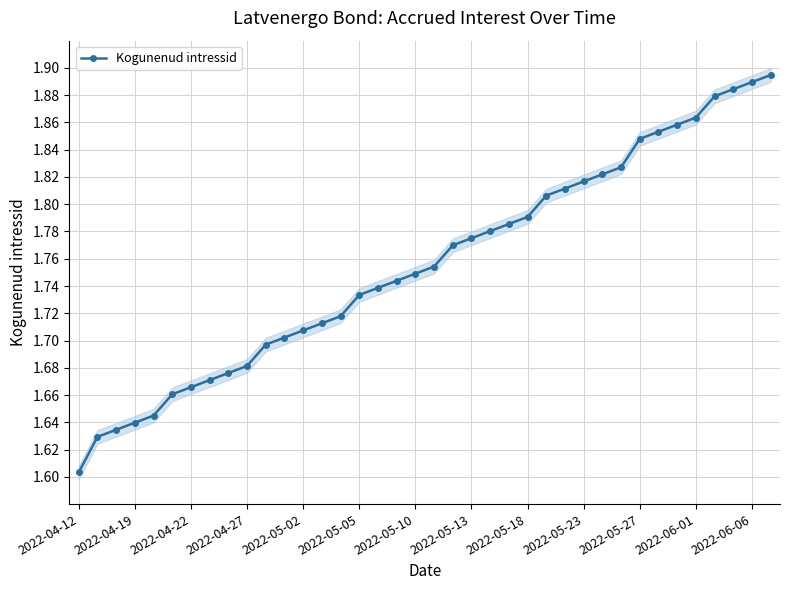

Which category has the lowest value across all series?

2022-04-12